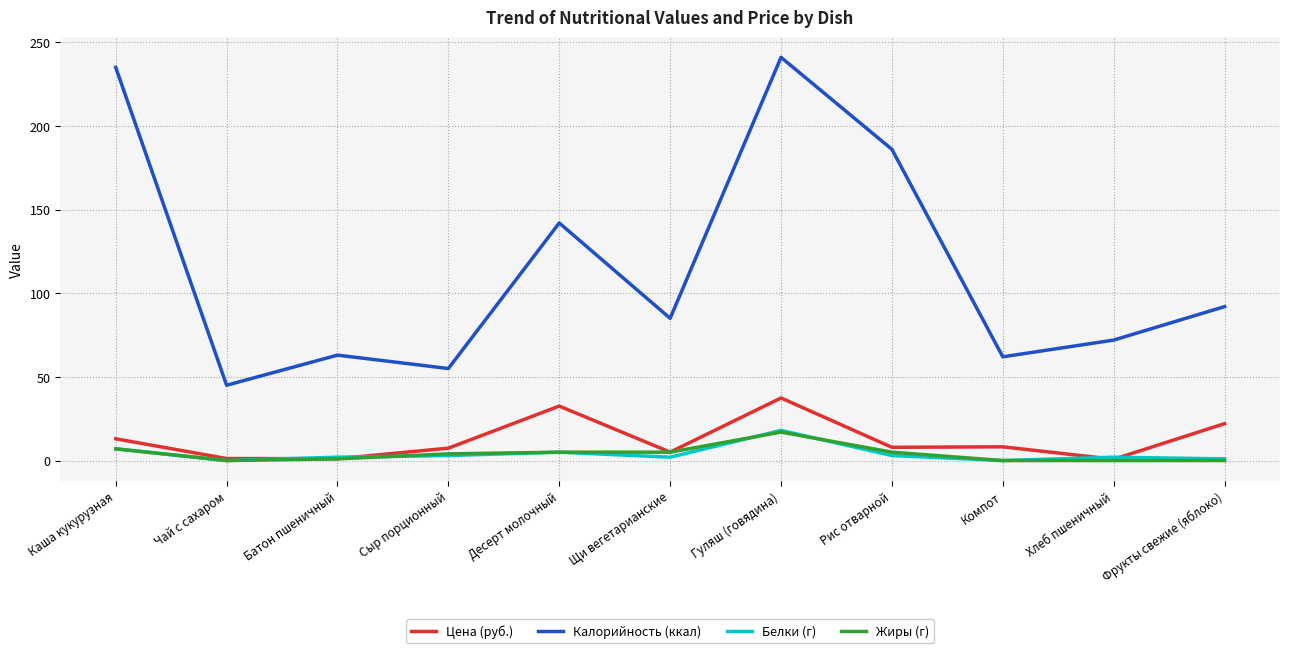

The Калорийность (ккал) series shows 241.0 at Гуляш (говядина). True or false?

True